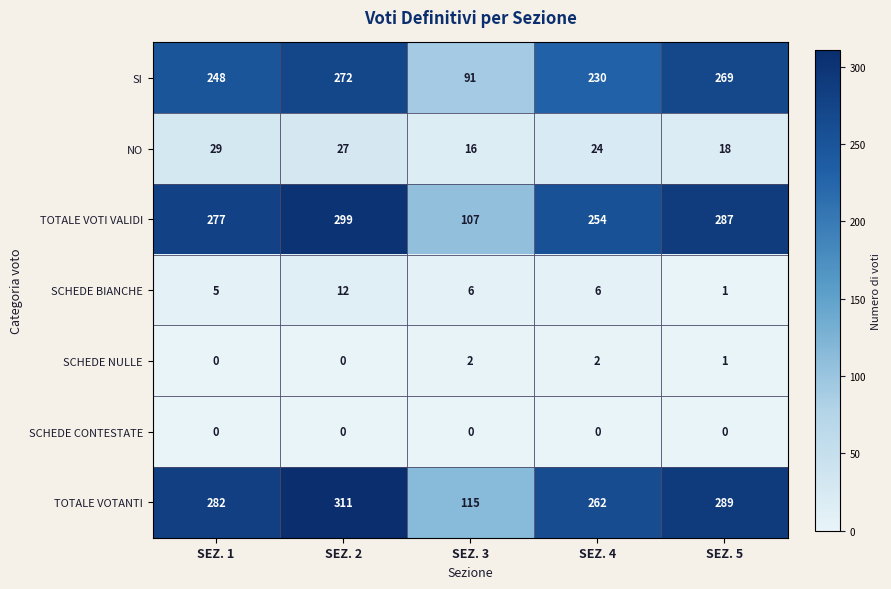

List the series in order of their peak value, highest first.

TOTALE VOTANTI, TOTALE VOTI VALIDI, SI, NO, SCHEDE BIANCHE, SCHEDE NULLE, SCHEDE CONTESTATE